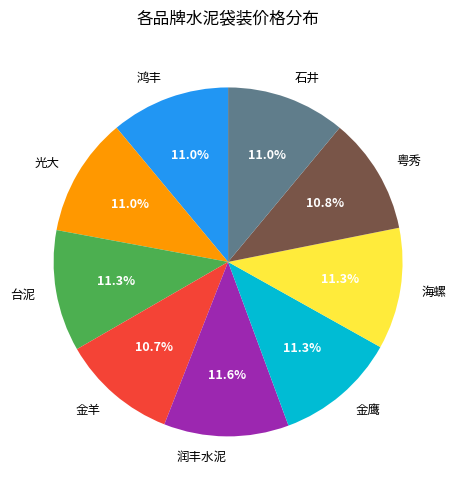

Does 海螺 represent more than half of the total?

No